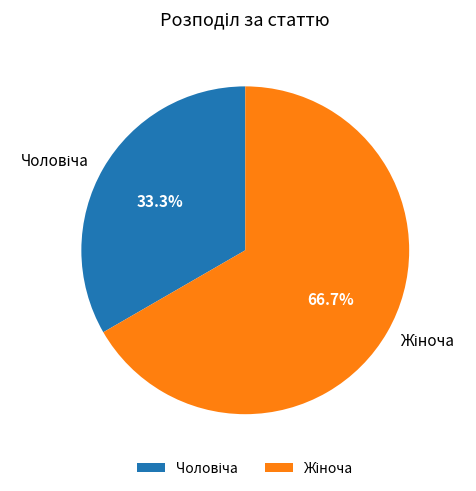

Is there a majority slice in this chart?

Yes